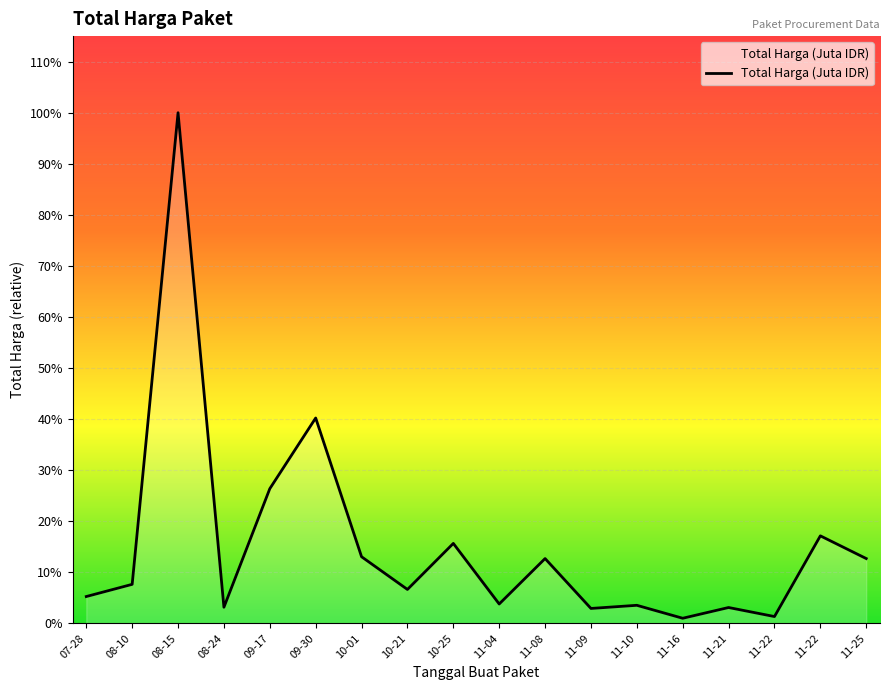

Where is the first local maximum?

08-15